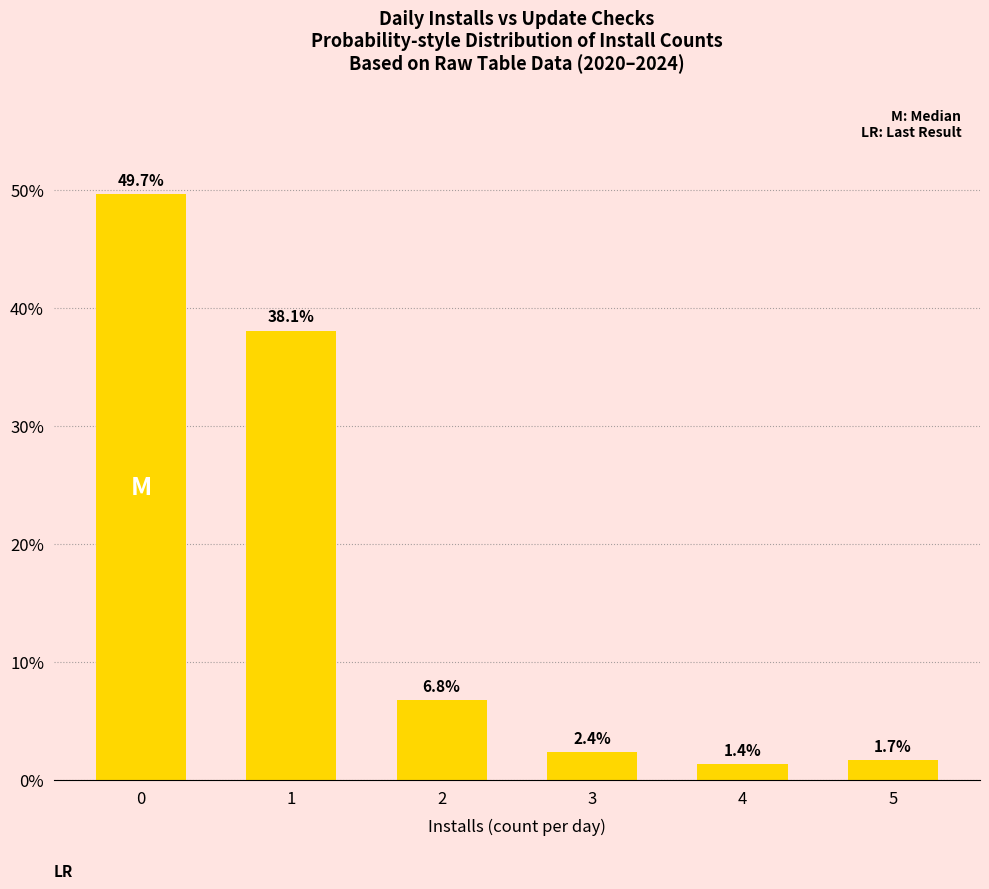

The chart shows a value of 6.8 at 2. True or false?

True